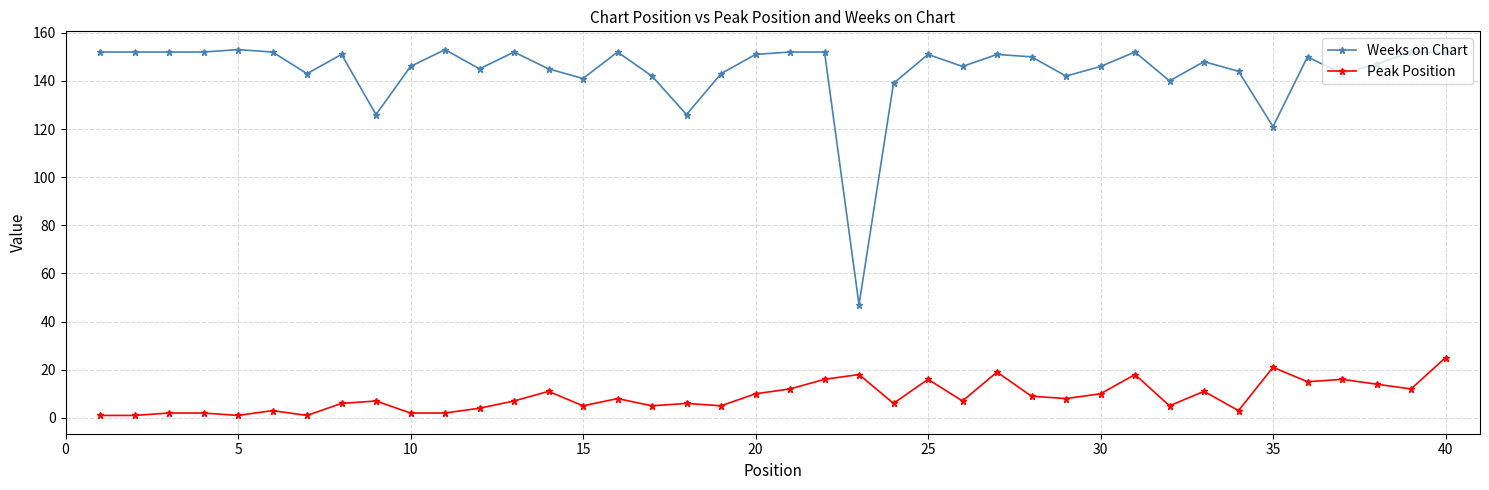

How many distinct data groups are displayed?

2